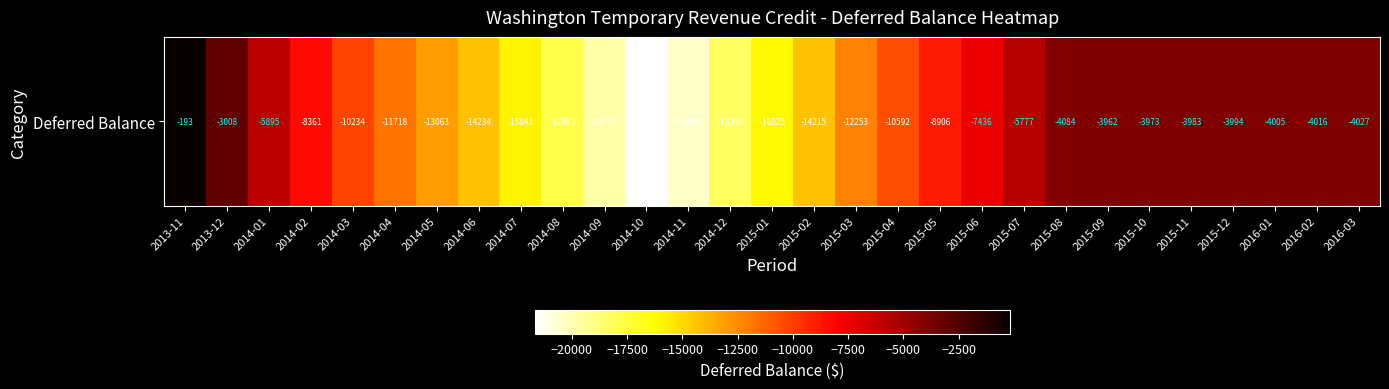

What is the sum of all values?

-287713.3